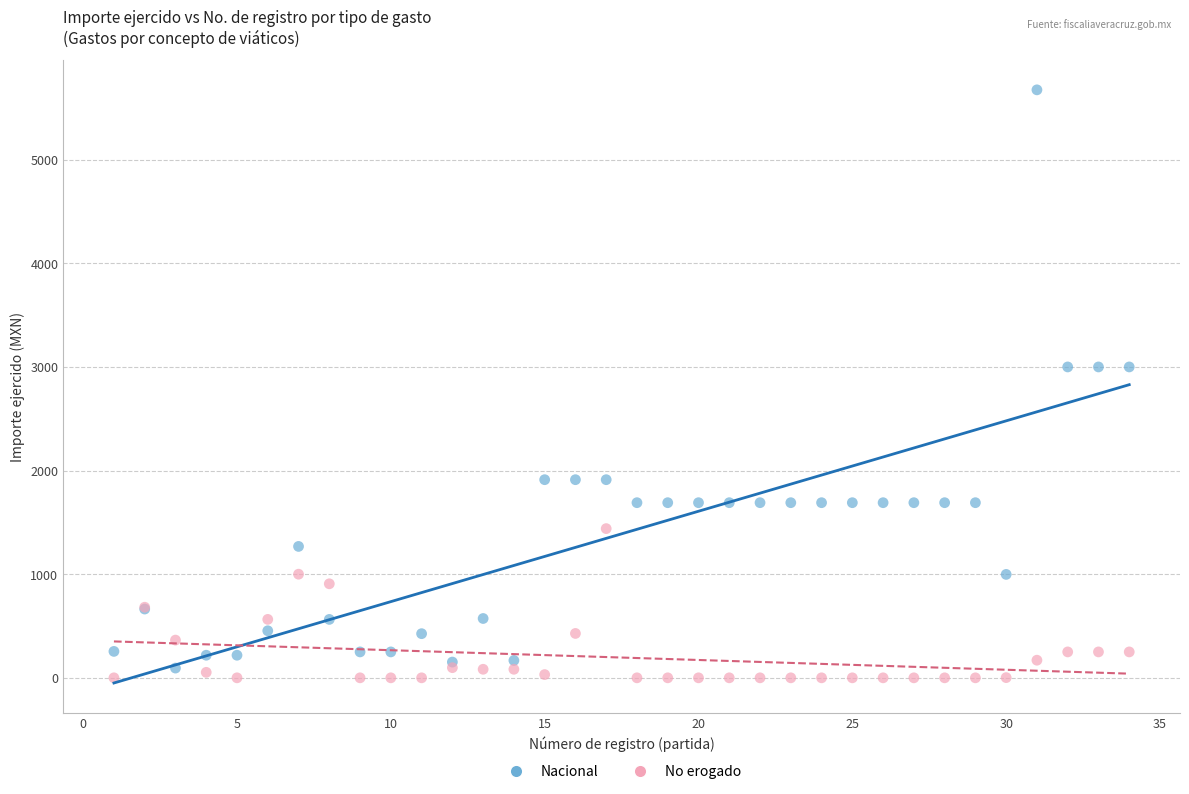

Which series contains the highest Y value?

Nacional